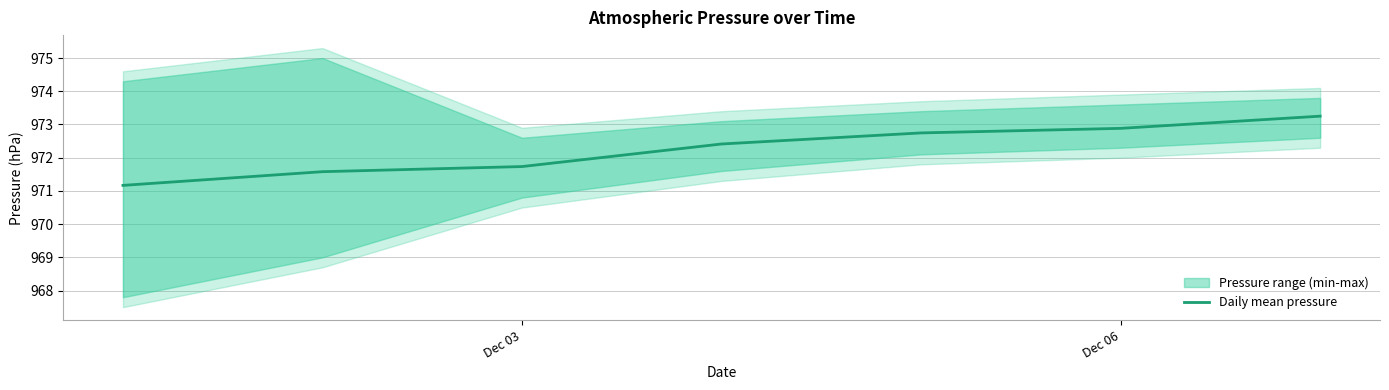

What is the minimum value for Daily mean pressure?

971.2